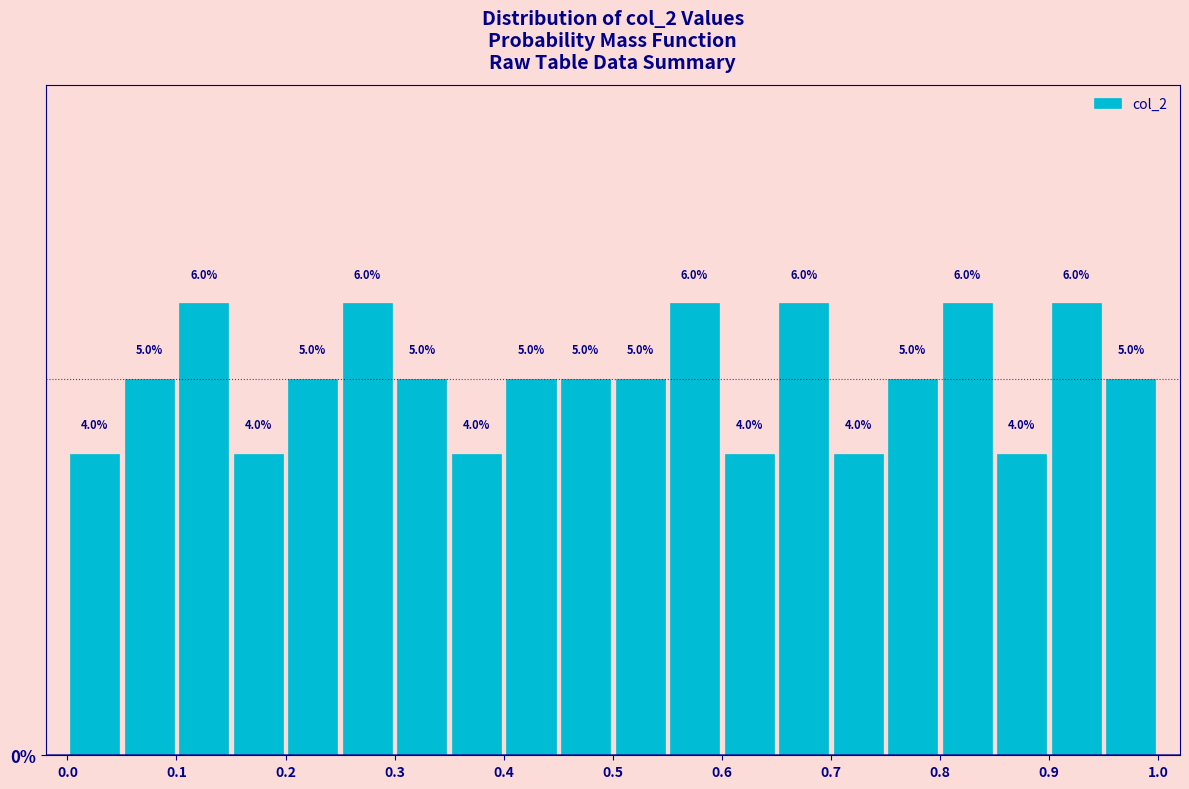

How tall is the bar that spans 0.90 to 0.95 on the x-axis?

6.0